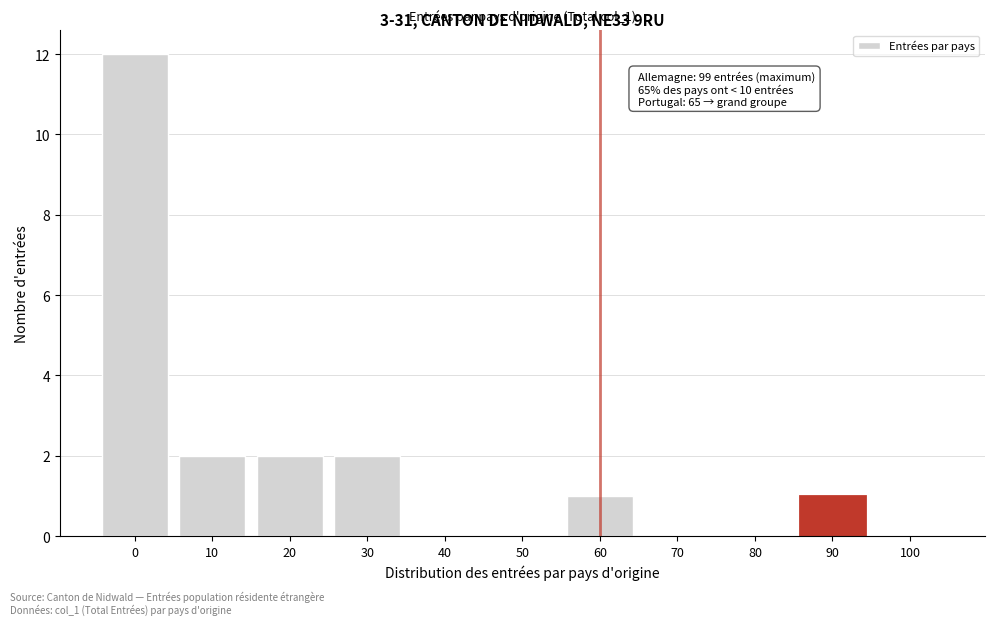

Reading left to right, list all the values displayed in this chart.

0=12	10=2	20=2	30=2	40=0	50=0	60=1	70=0	80=0	90=1	100=0